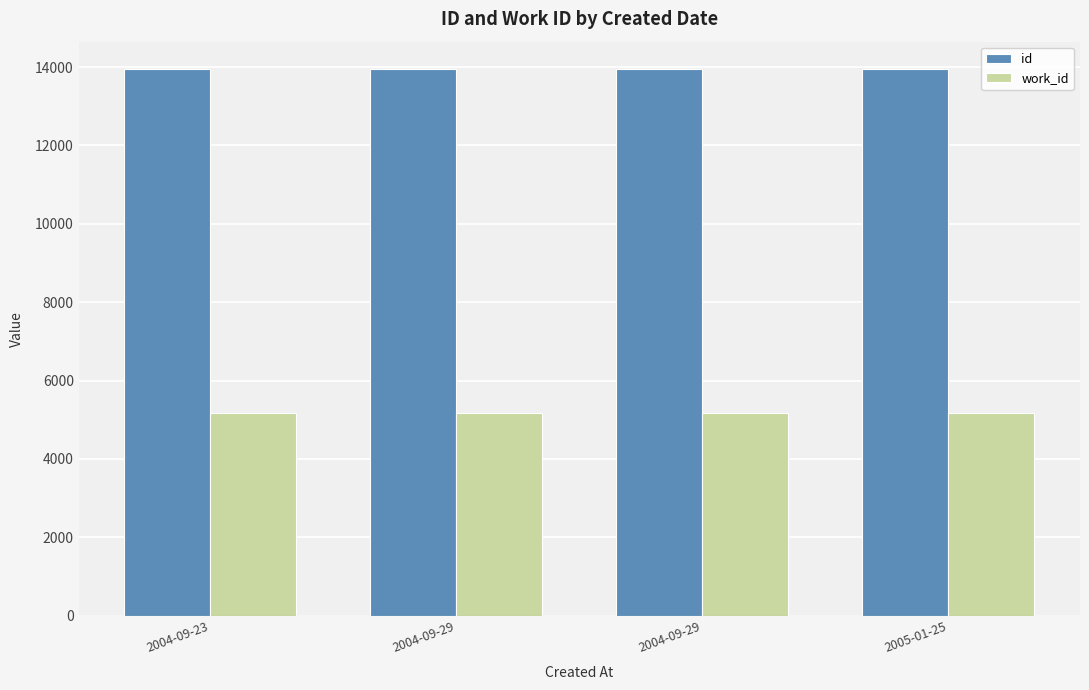

What is the label of the 3rd bar from the left?

2004-09-29